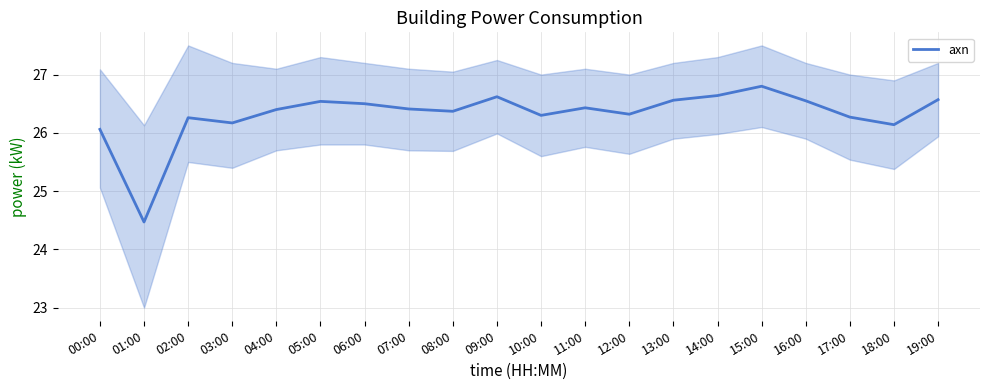

How many interior local valleys (lower than both neighbors) does the data have?

6